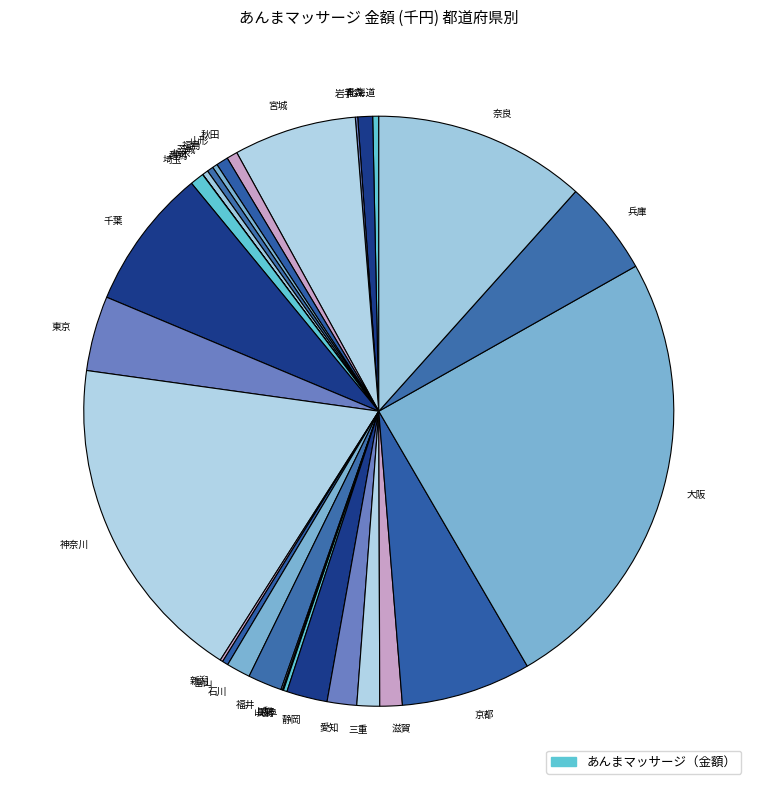

Does any single category account for the majority?

No